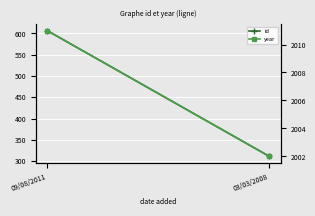

The id series shows 1050 at 09/08/2011. True or false?

False